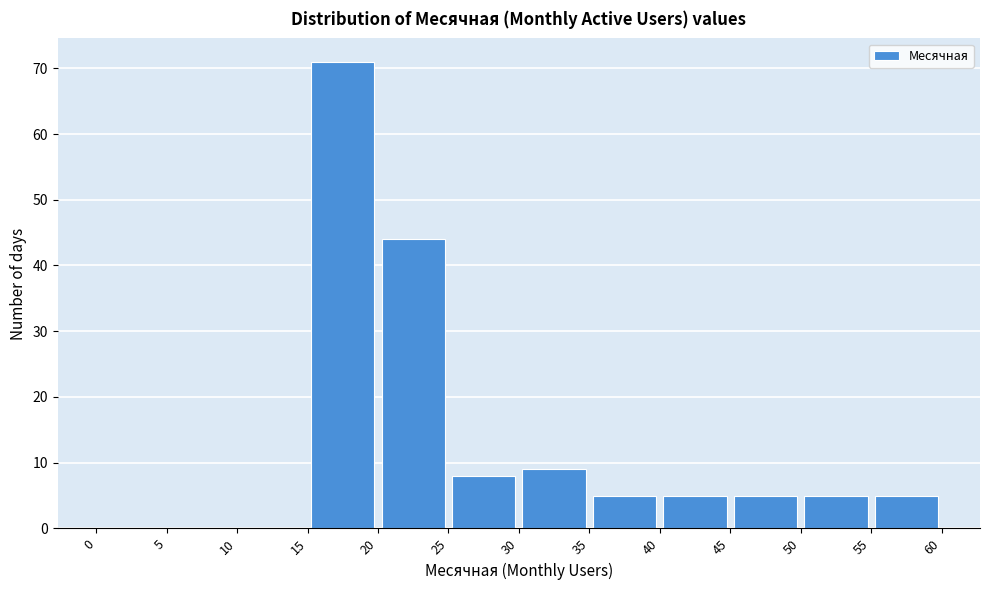

Over which range of the x-axis is the bar tallest?

15 to 20